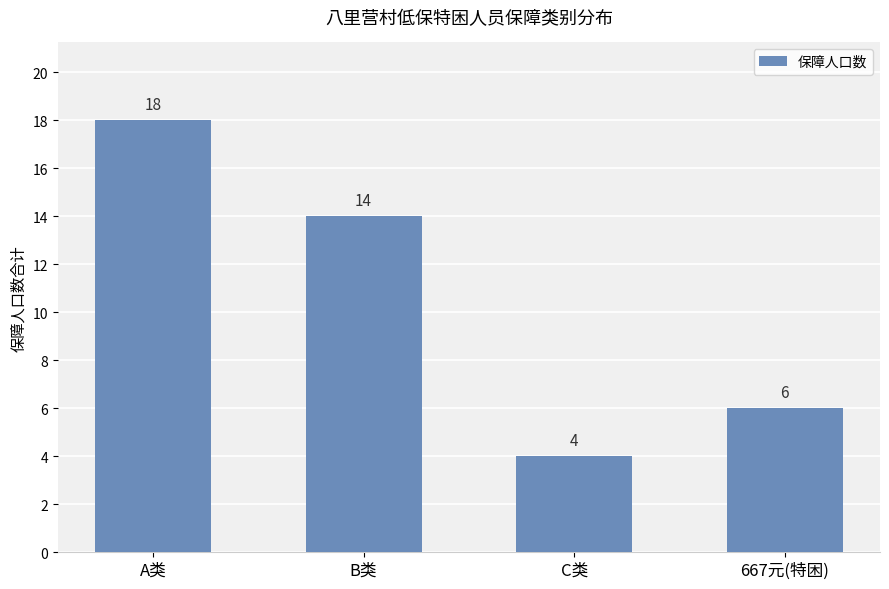

What is the value of the 4th bar from the left?

6